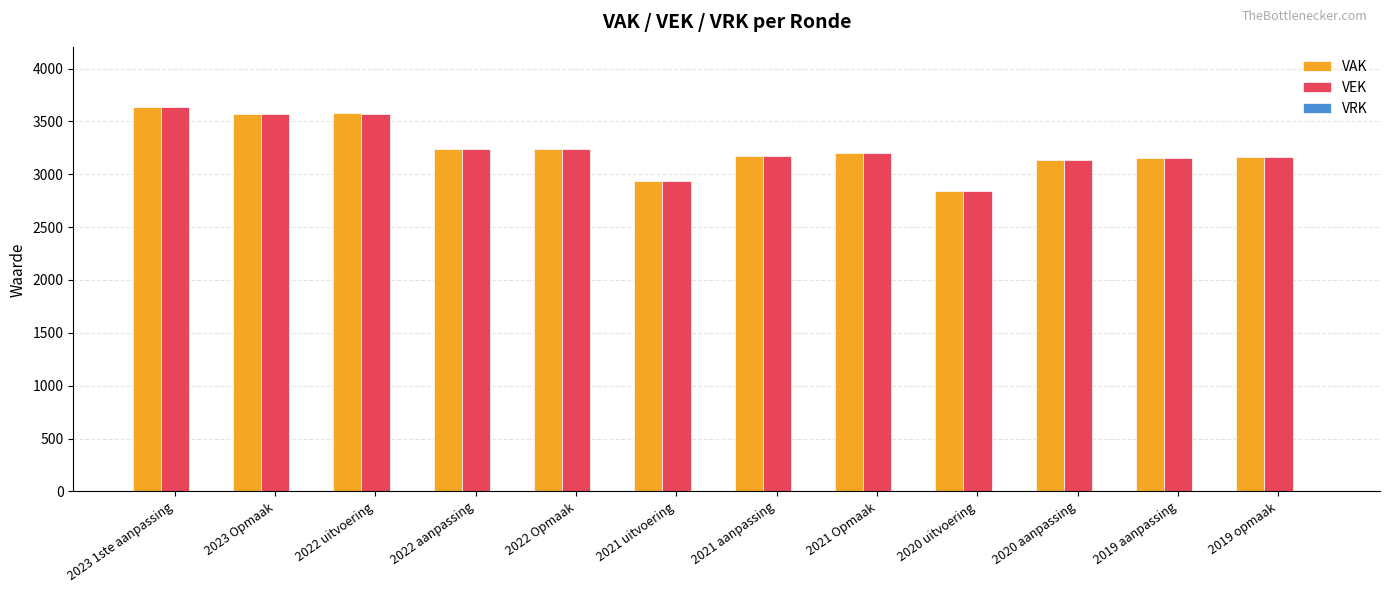

What is the difference between the second highest and second lowest values in the VEK series?

637